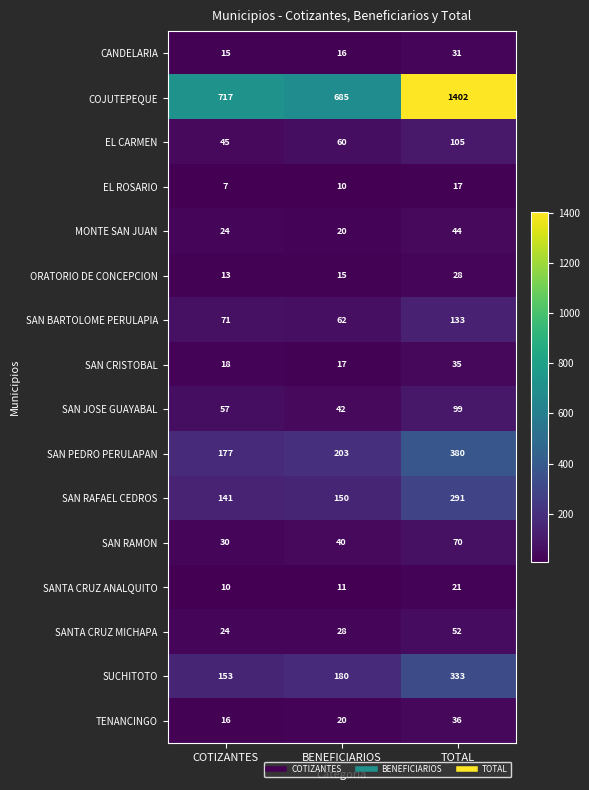

How many data points does each series have?

3